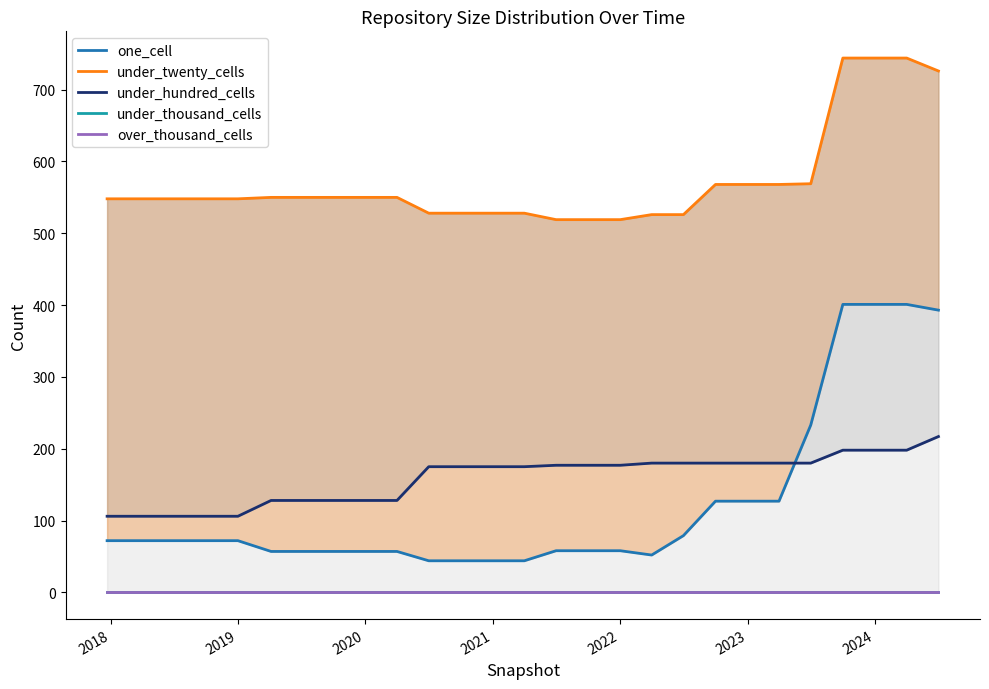

Which series has the widest spread of values?

one_cell